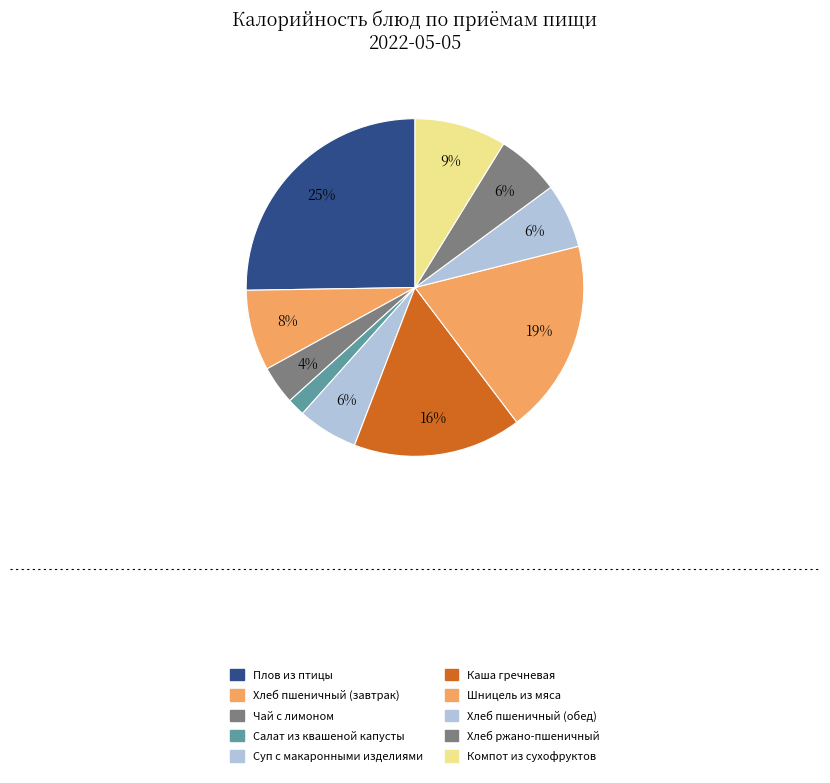

The Хлеб ржано-пшеничный slice represents 14% of the pie. True or false?

False